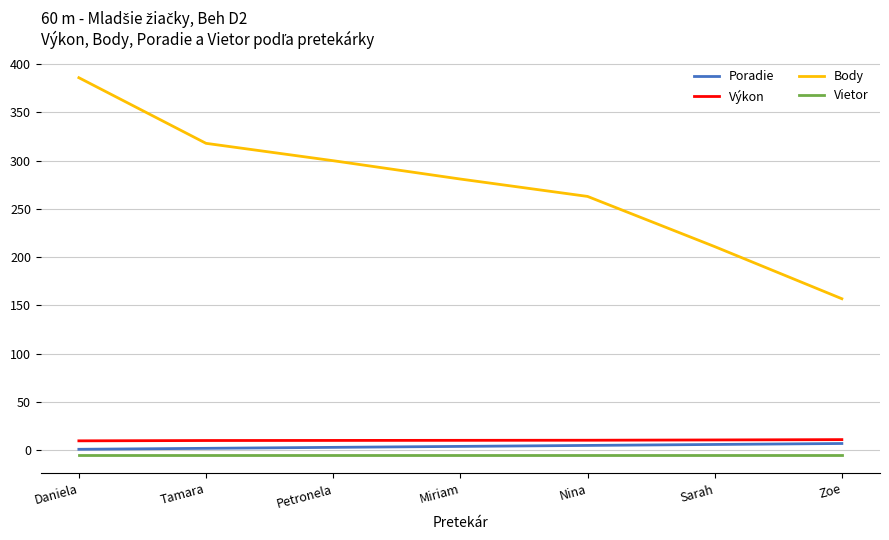

What are all the series names shown in the legend?

Poradie, Výkon, Body, Vietor